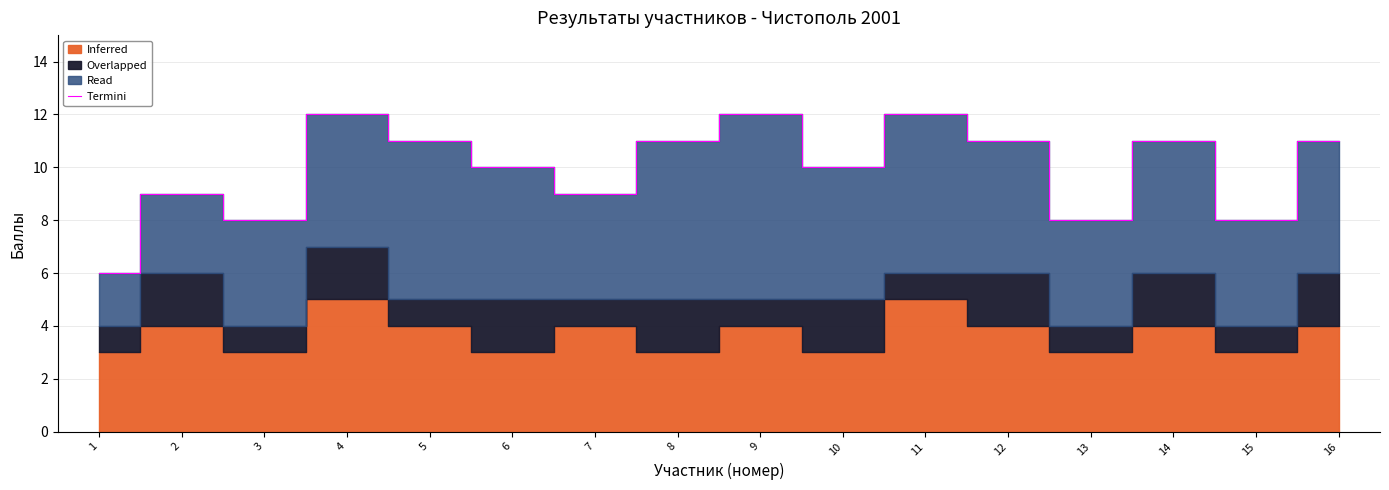

What is the maximum value shown in the chart?

12